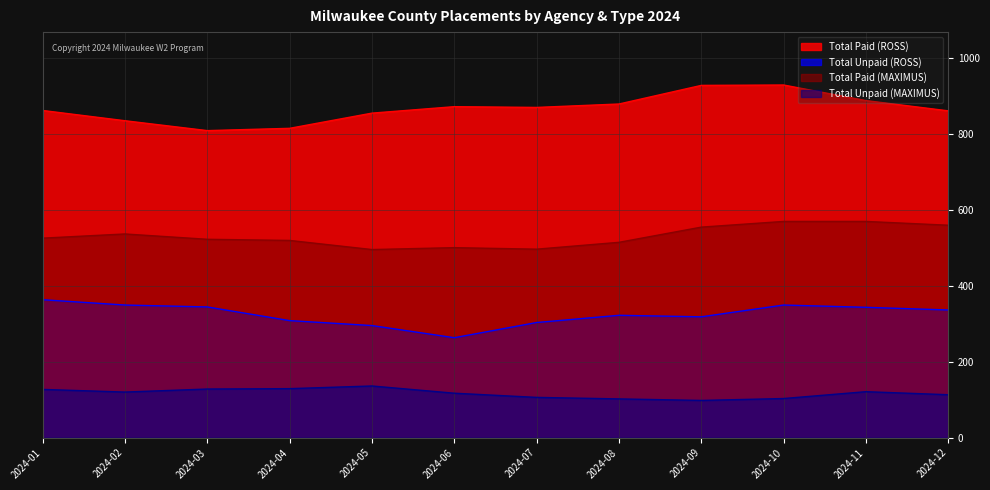

At which label does Total Unpaid (MAXIMUS) first exceed 120?

2024-01